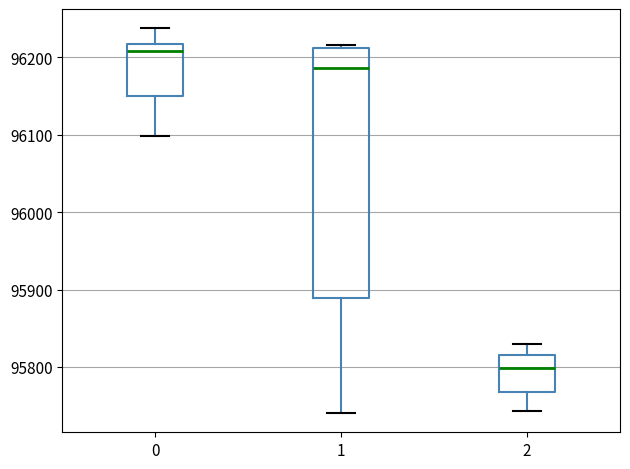

Reading left to right, transcribe this box plot: for each box, give where its median line is, the range the box spans, and where its two whiskers end, as read against the y-axis. The values are not printed on the chart, so give them approximately, as read against the axis.

0: median 96210, box 96150 to 96220, whiskers 96100 to 96240
1: median 96190, box 95890 to 96210, whiskers 95740 to 96220
2: median 95800, box 95770 to 95820, whiskers 95740 to 95830